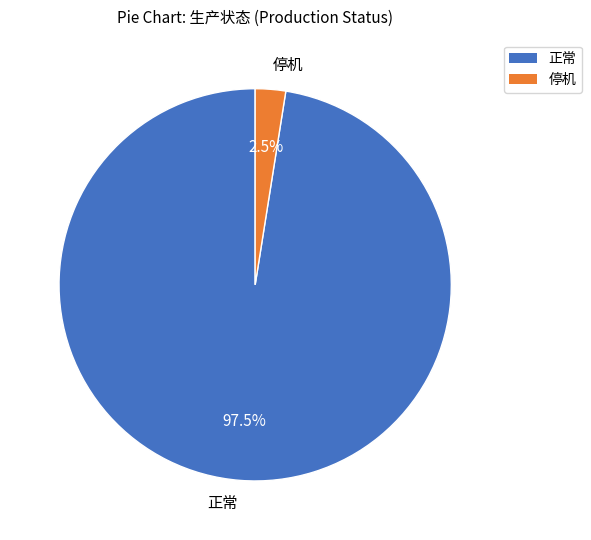

Combined, do 停机 and 正常 account for over 50%?

Yes